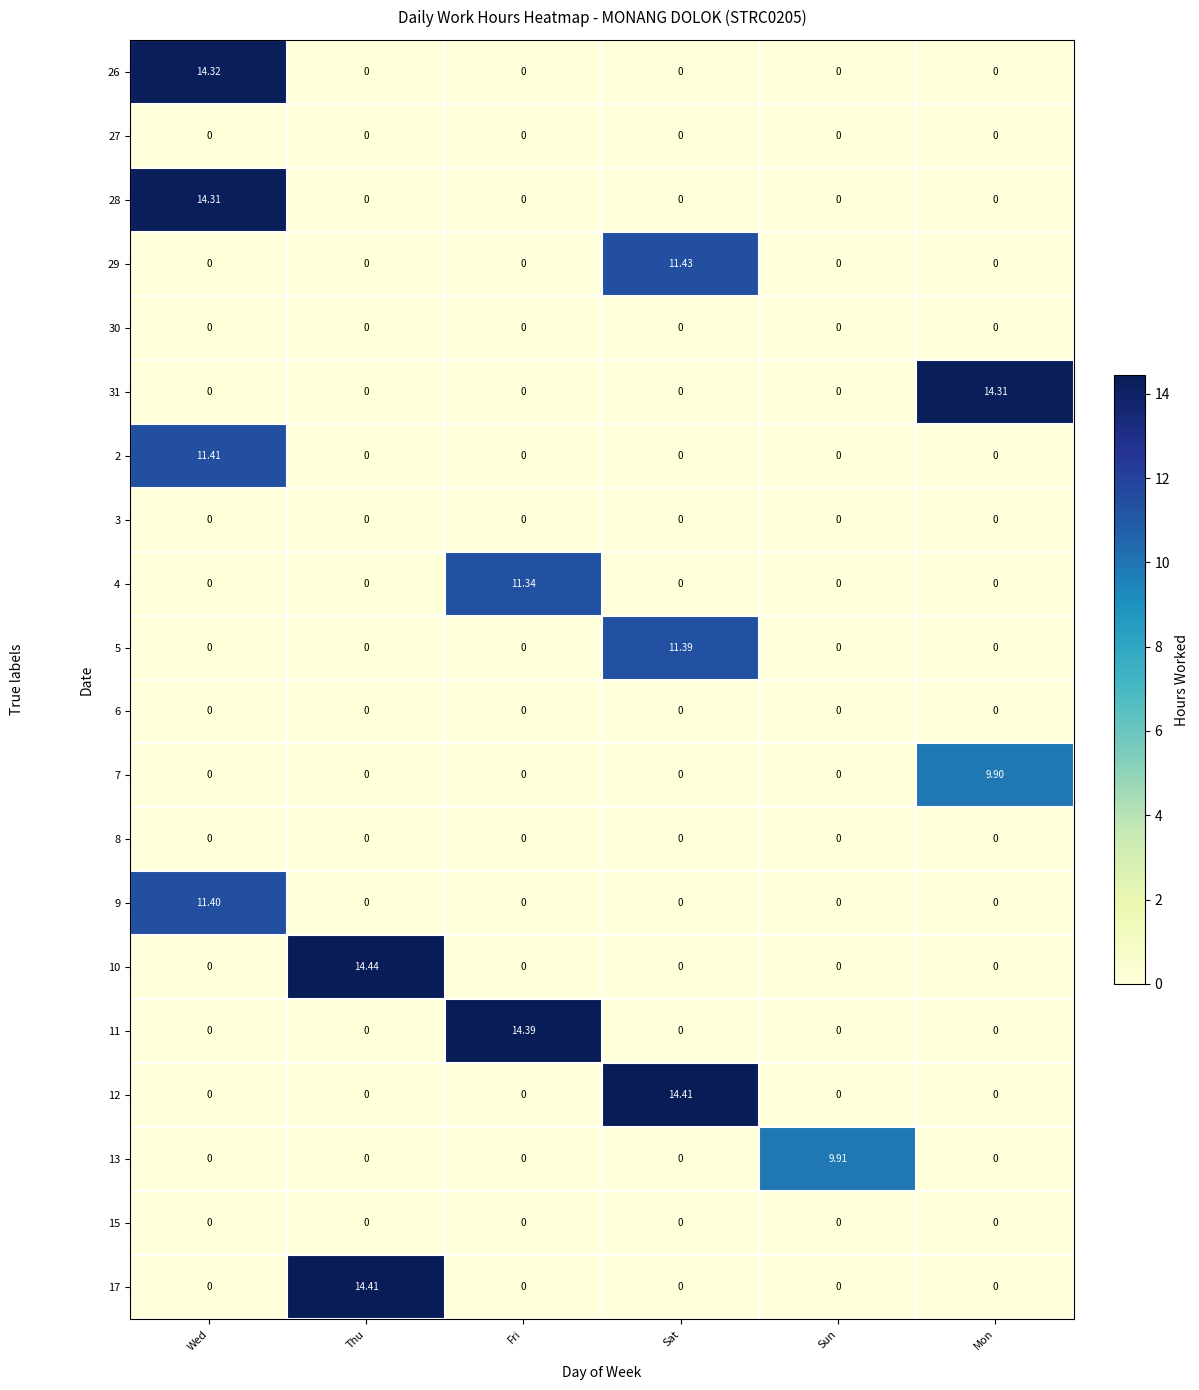

How many data points in 17 are above 0?

1